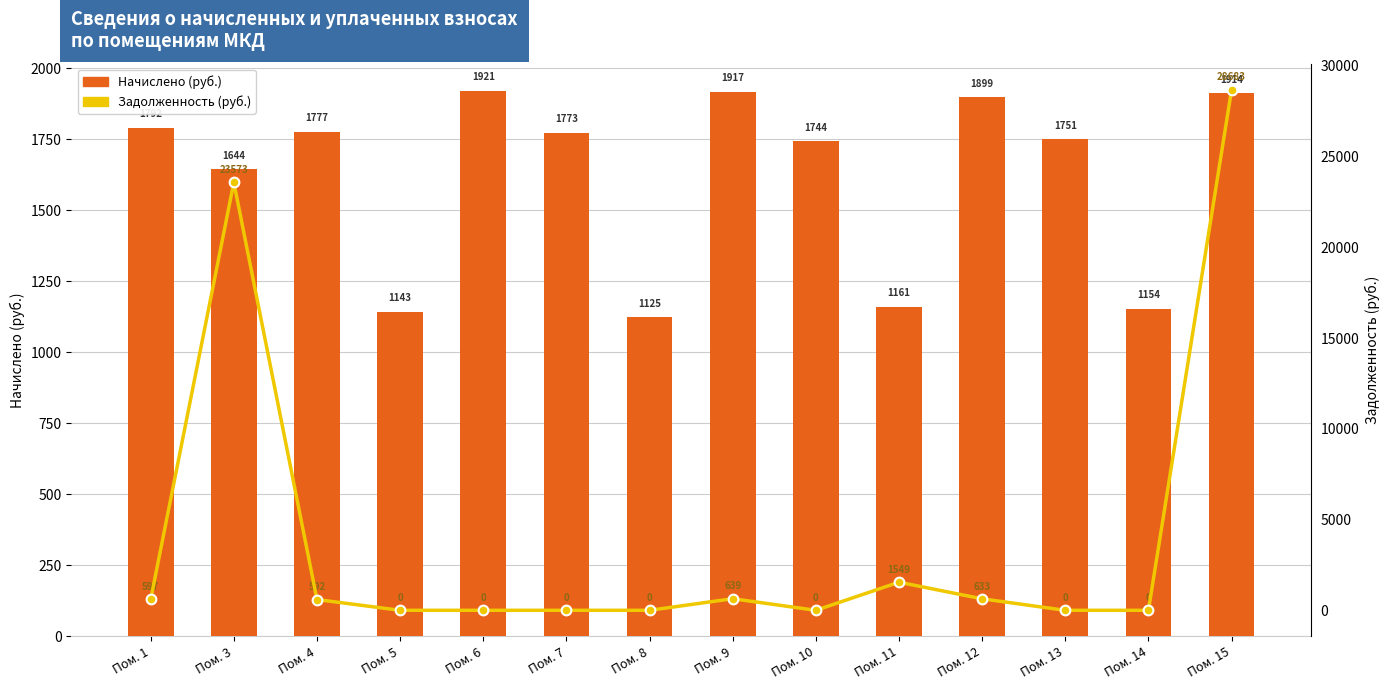

Is the value of Задолженность at Пом. 4 greater than the value of Revenue (начислено) at Пом. 6?

No